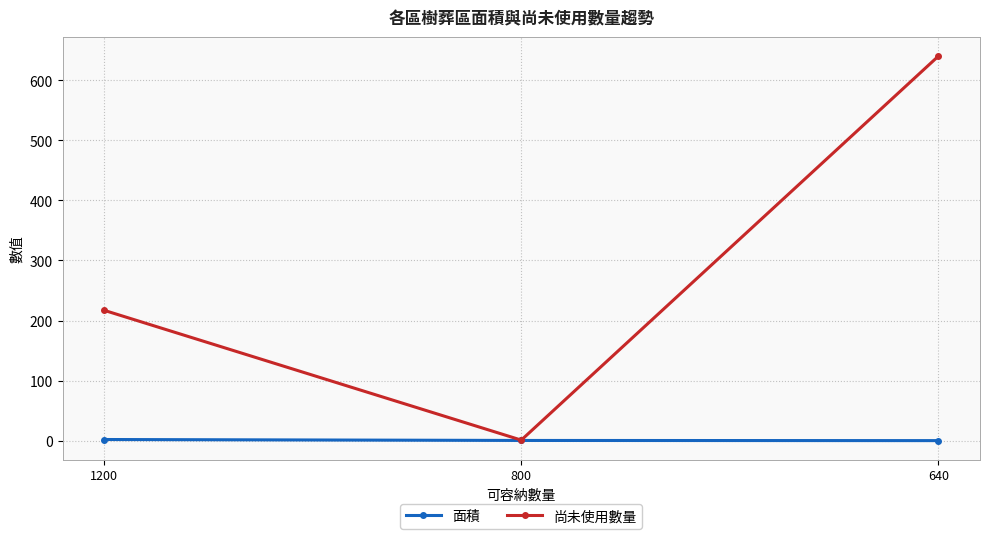

List the series in order of their peak value, lowest first.

面積, 尚未使用數量